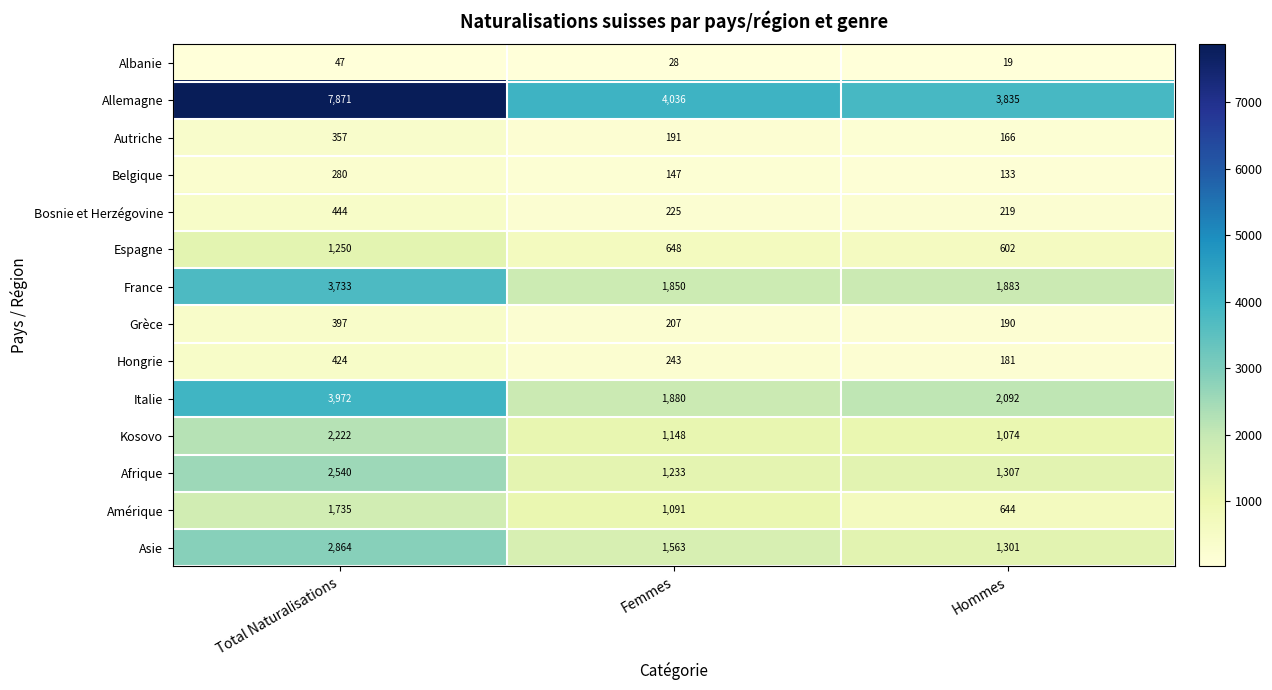

List the series in order of their peak value, lowest first.

Albanie, Belgique, Autriche, Grèce, Hongrie, Bosnie et Herzégovine, Espagne, Amérique, Kosovo, Afrique, Asie, France, Italie, Allemagne